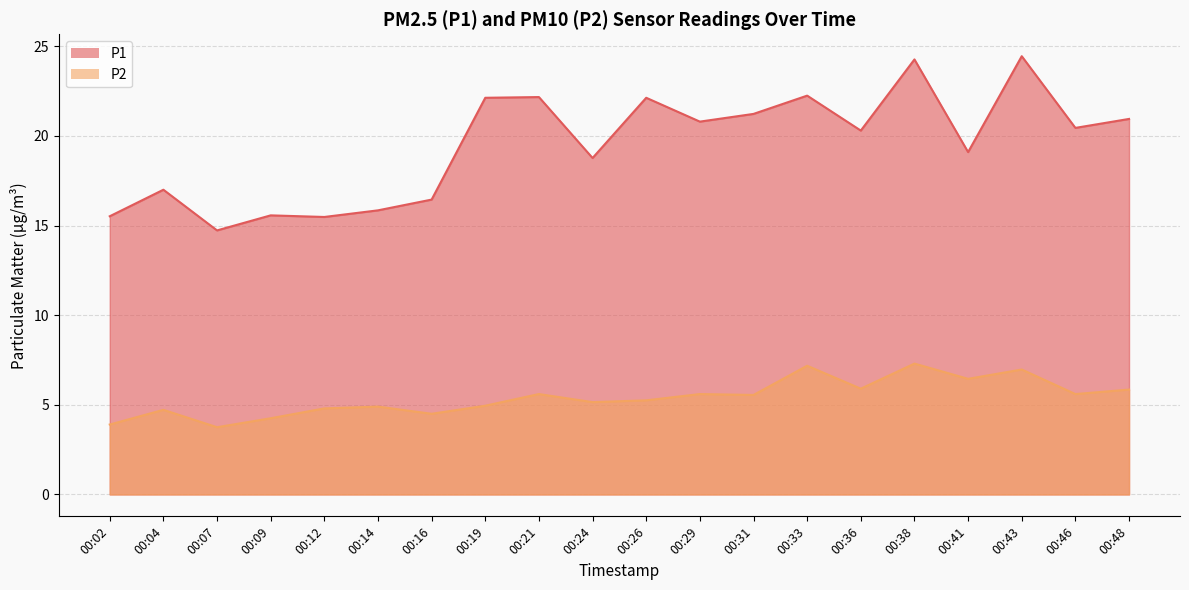

At which category is the sum across all series the highest?

00:38